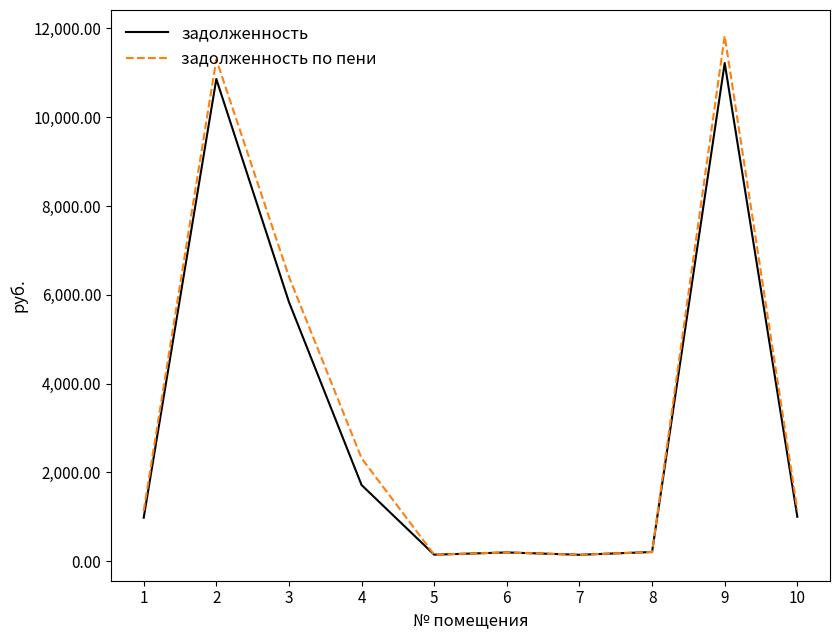

Which series changed the most between 5 and 9?

задолженность по пени